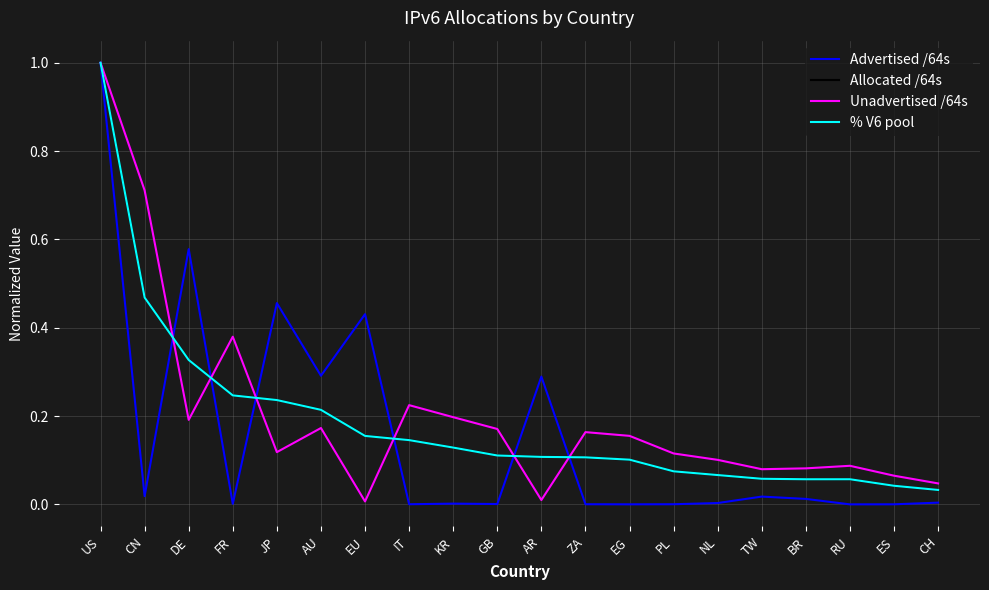

Count the number of categories in the chart.

20